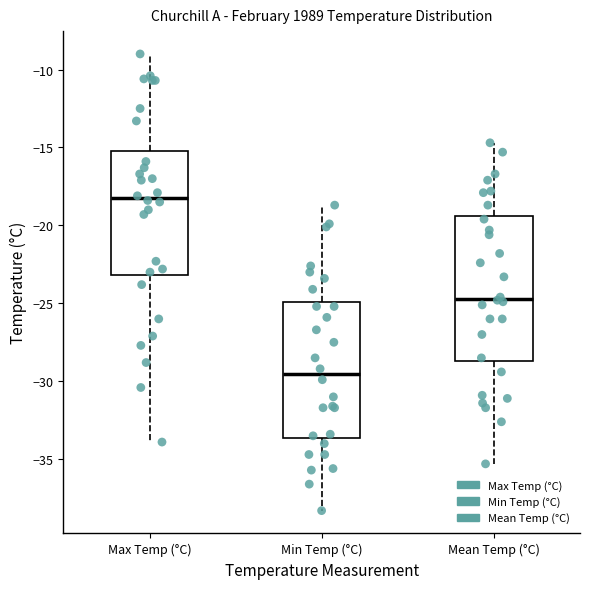

Where does the median line of the box for Max Temp (°C) sit on the y-axis? The values are not printed on the chart, so give them approximately, as read against the axis.

-18.0